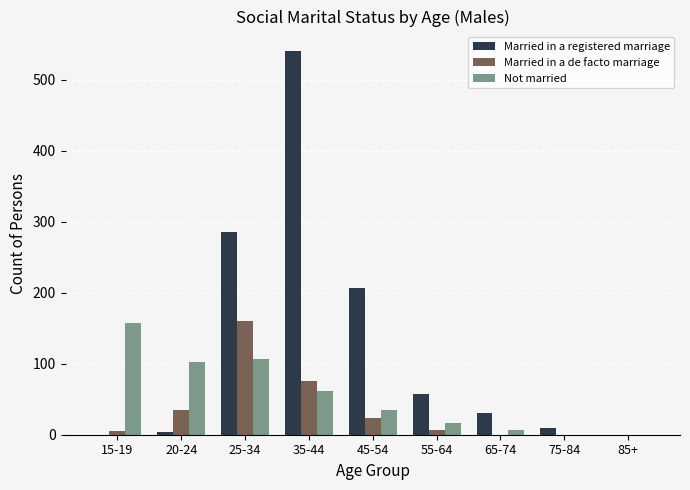

What is the maximum value for Not married?

157